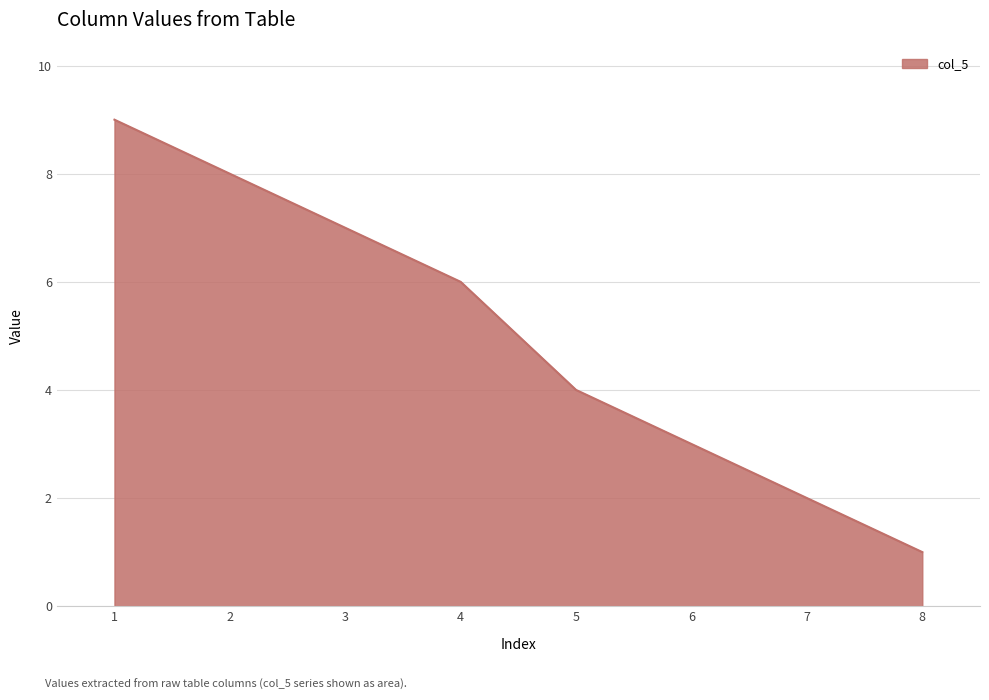

True or false: there are more than 0 points higher than both neighbors.

False